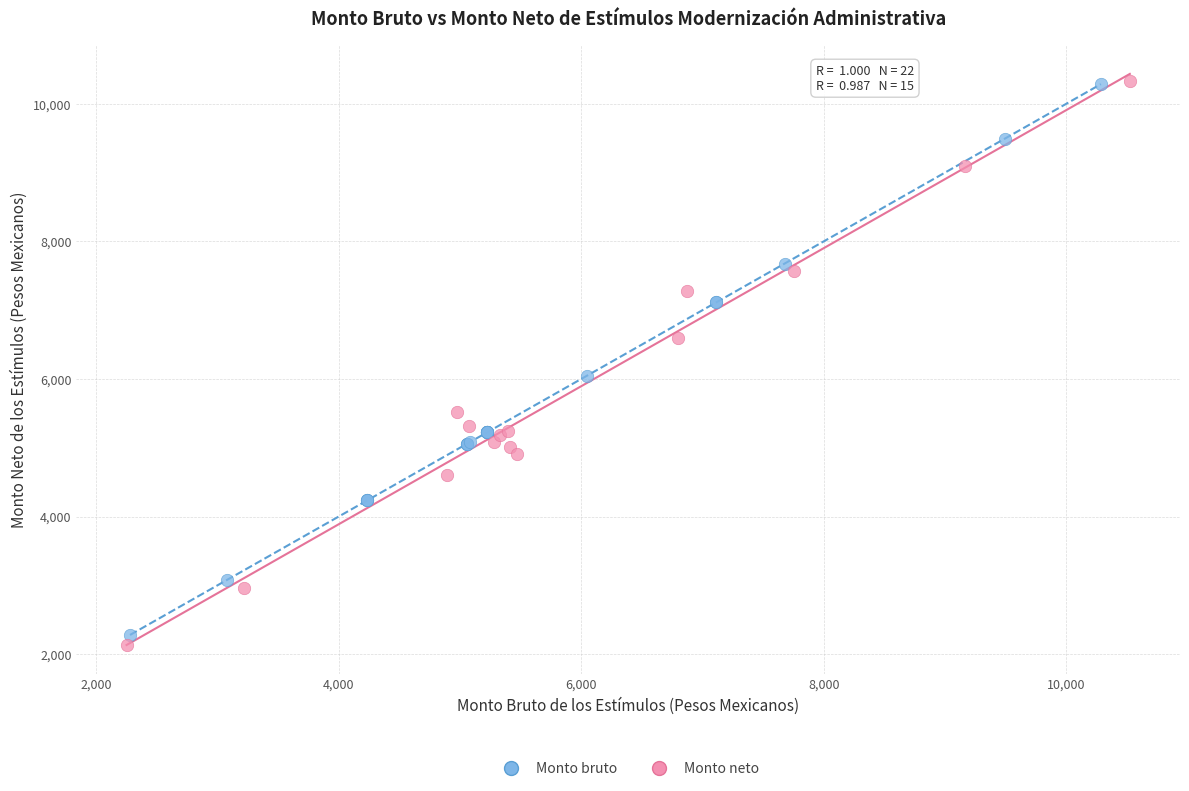

What are all the series names shown in the legend?

Monto bruto, Monto neto